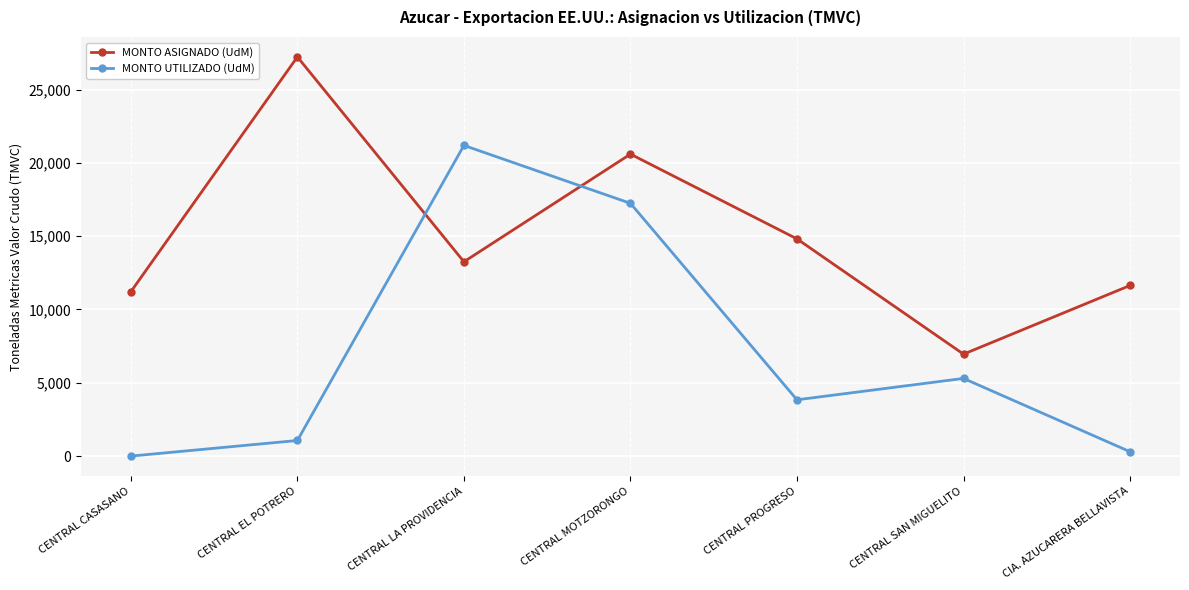

Reading right to left, transcribe all the data shown in this chart.

MONTO ASIGNADO (UdM): CIA. AZUCARERA BELLAVISTA=11636.4	CENTRAL SAN MIGUELITO=6953.2	CENTRAL PROGRESO=14814.6	CENTRAL MOTZORONGO=20596.5	CENTRAL LA PROVIDENCIA=13252.9	CENTRAL EL POTRERO=27225.7	CENTRAL CASASANO=11211.4
MONTO UTILIZADO (UdM): CIA. AZUCARERA BELLAVISTA=298.9	CENTRAL SAN MIGUELITO=5297.5	CENTRAL PROGRESO=3839.2	CENTRAL MOTZORONGO=17239.6	CENTRAL LA PROVIDENCIA=21190.0	CENTRAL EL POTRERO=1064.0	CENTRAL CASASANO=0.0